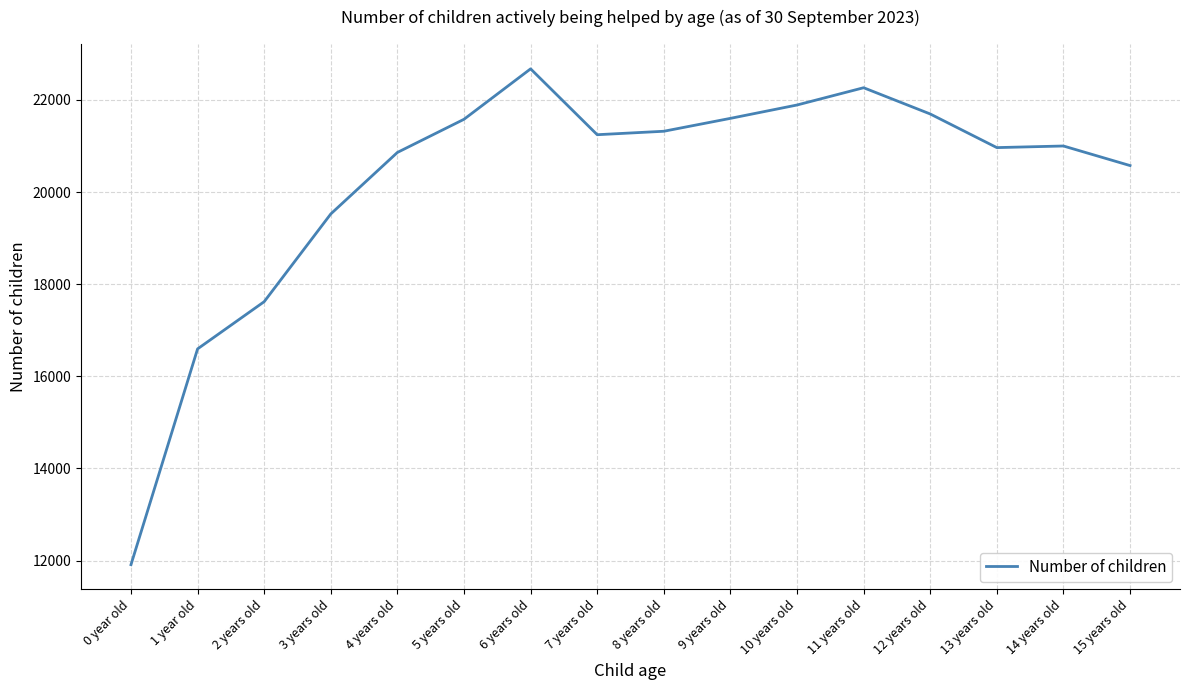

Does the chart have visible grid lines?

Yes